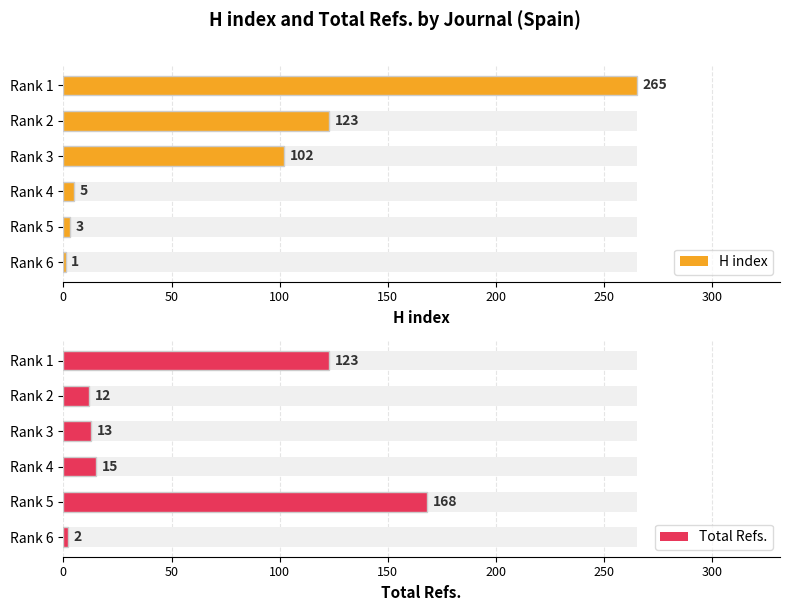

The H index series shows 123 at Rank 2. True or false?

True